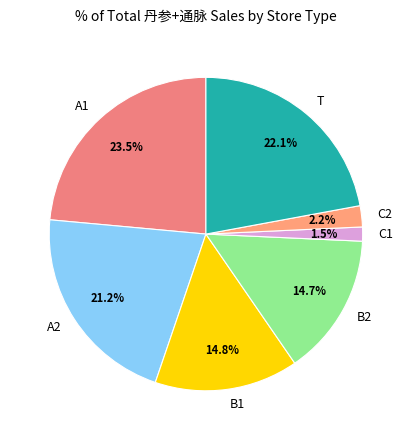

What is the smallest slice in the pie chart?

C1